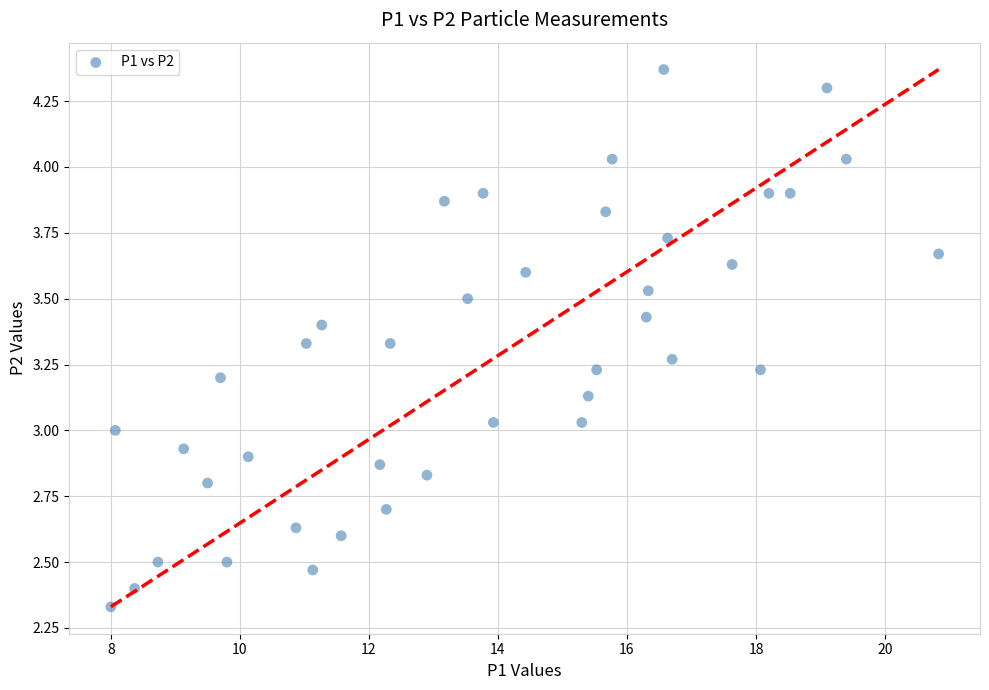

What is the range of Y values (max minus min)?

2.0